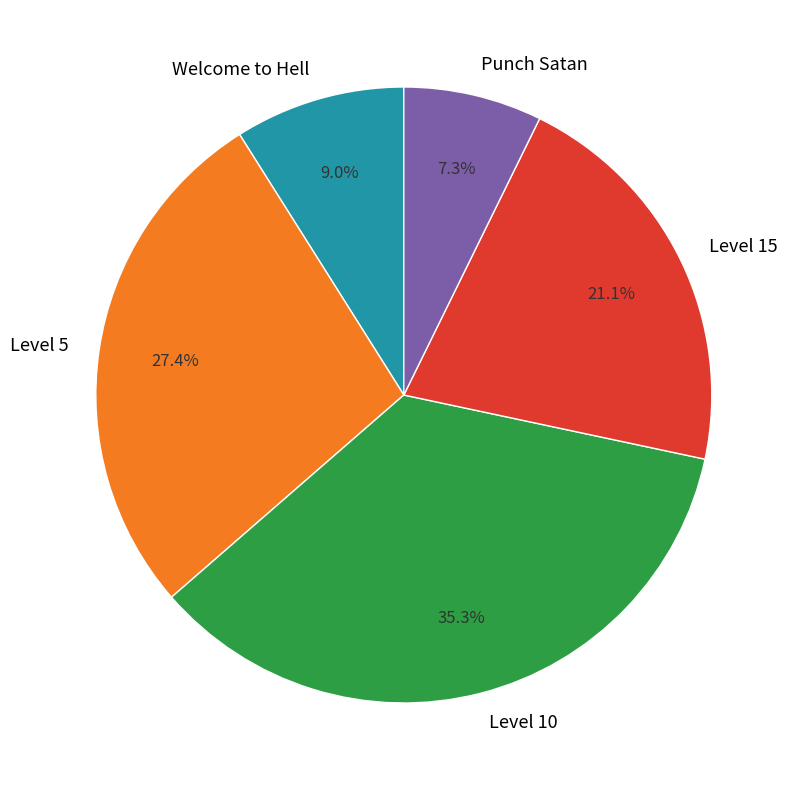

How many segments does this pie chart have?

5